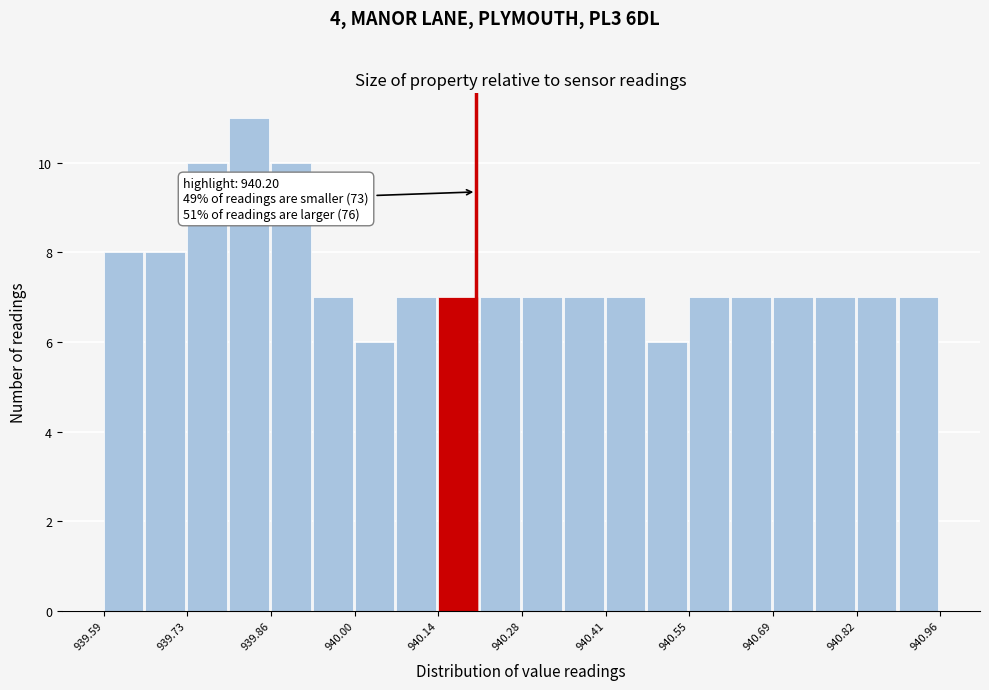

Read against the x-axis, roughly where is the centre of the tallest bar?

939.82